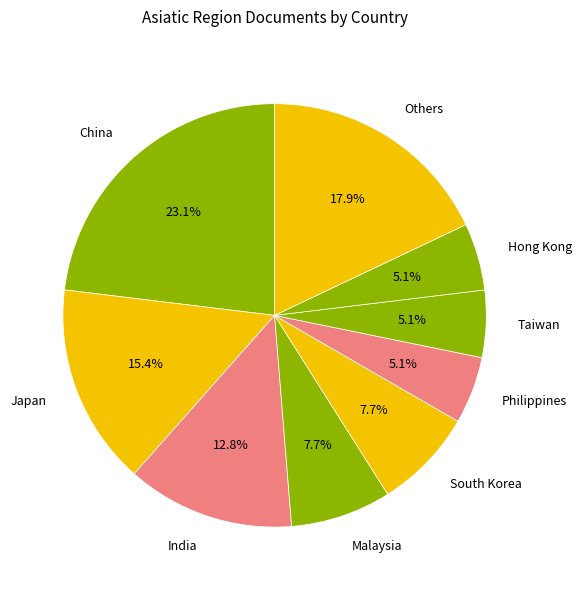

Is there a majority slice in this chart?

No